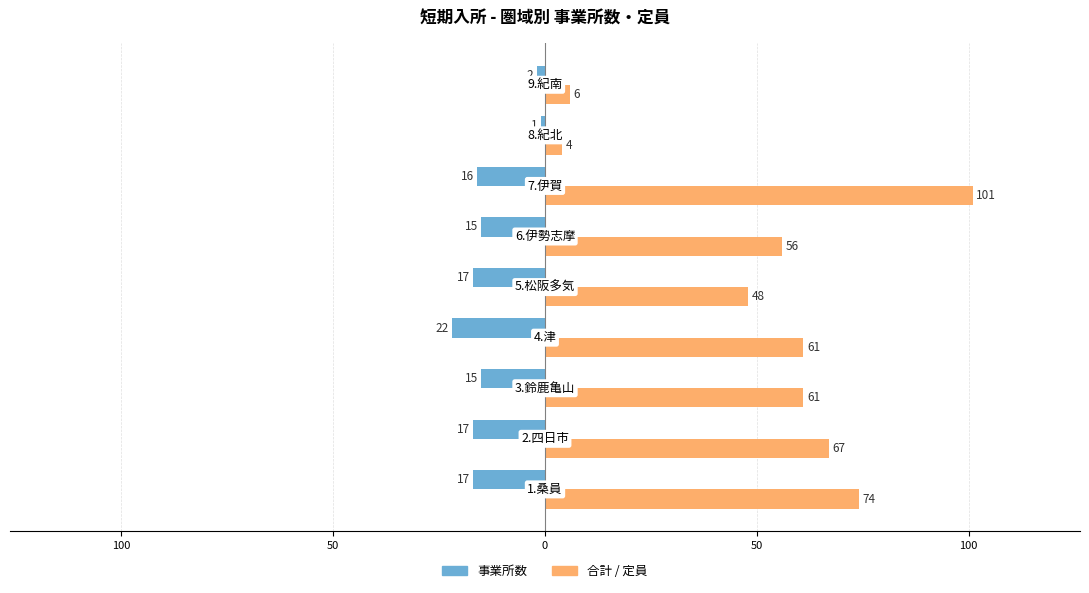

At how many categories does at least one series exceed 79?

1